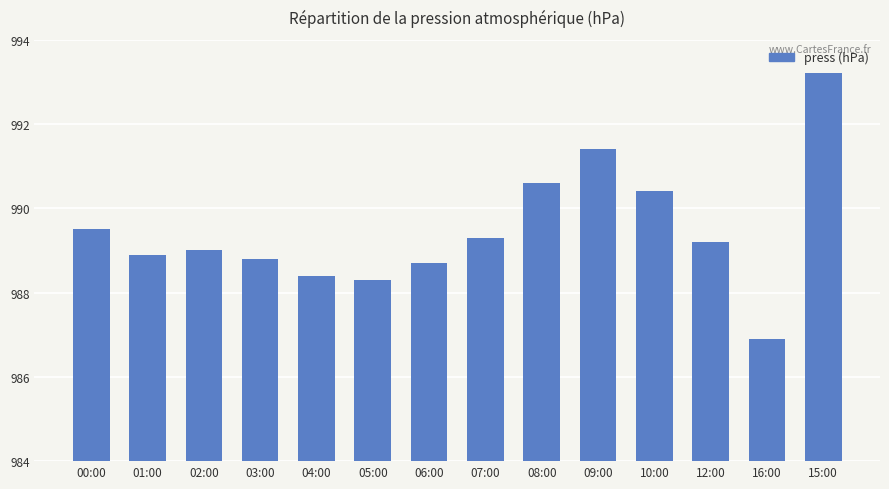

Count the number of categories in the chart.

14